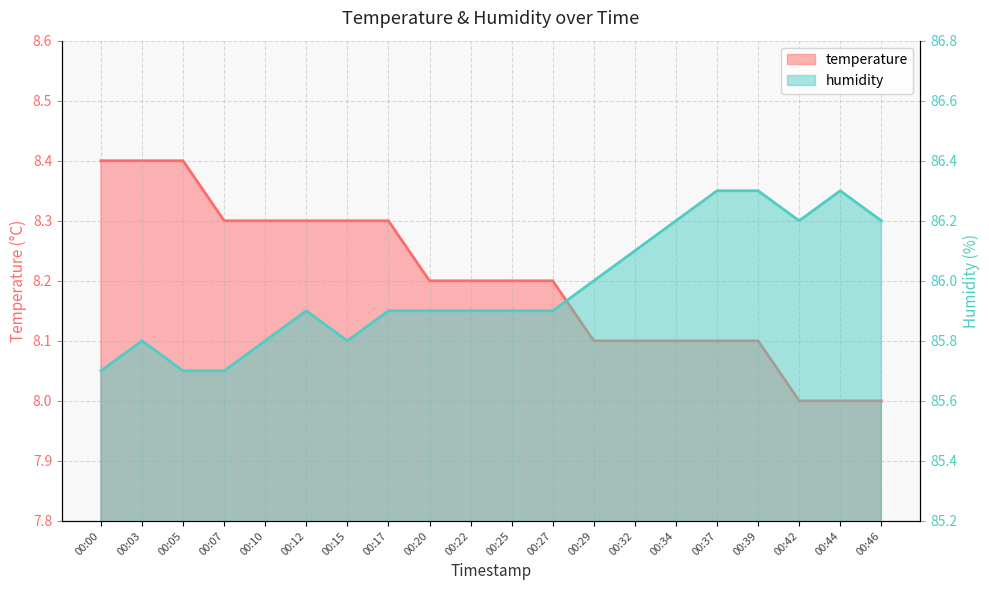

Which series has the largest total across all categories?

humidity